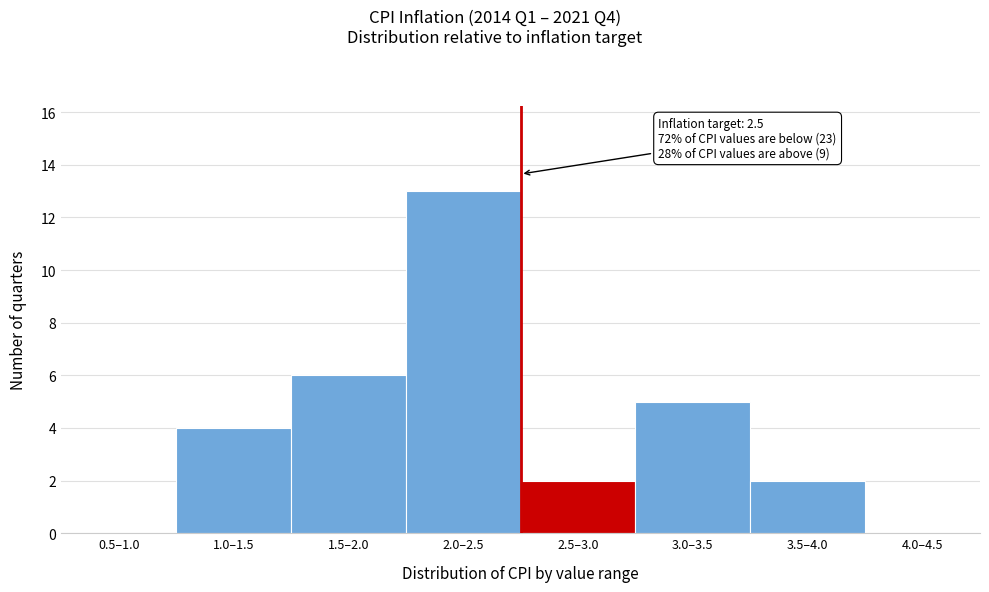

Reading left to right, extract all data points from this chart.

0.5–1.0=0	1.0–1.5=4	1.5–2.0=6	2.0–2.5=13	2.5–3.0=2	3.0–3.5=5	3.5–4.0=2	4.0–4.5=0